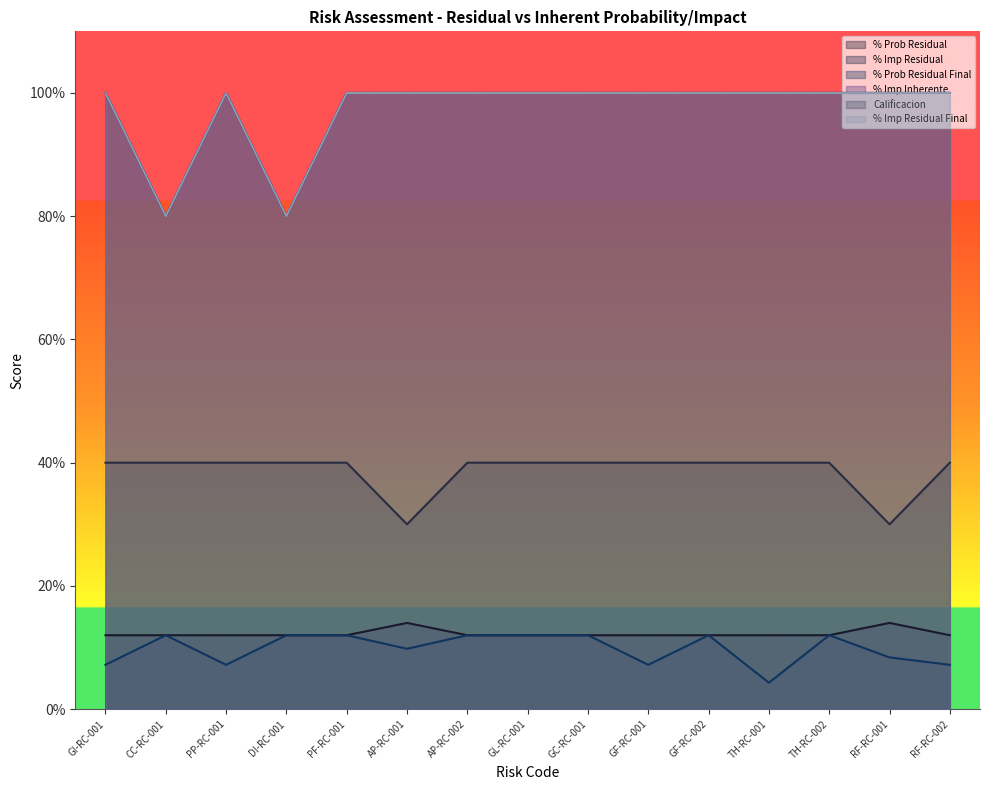

How many series are shown in this chart?

6